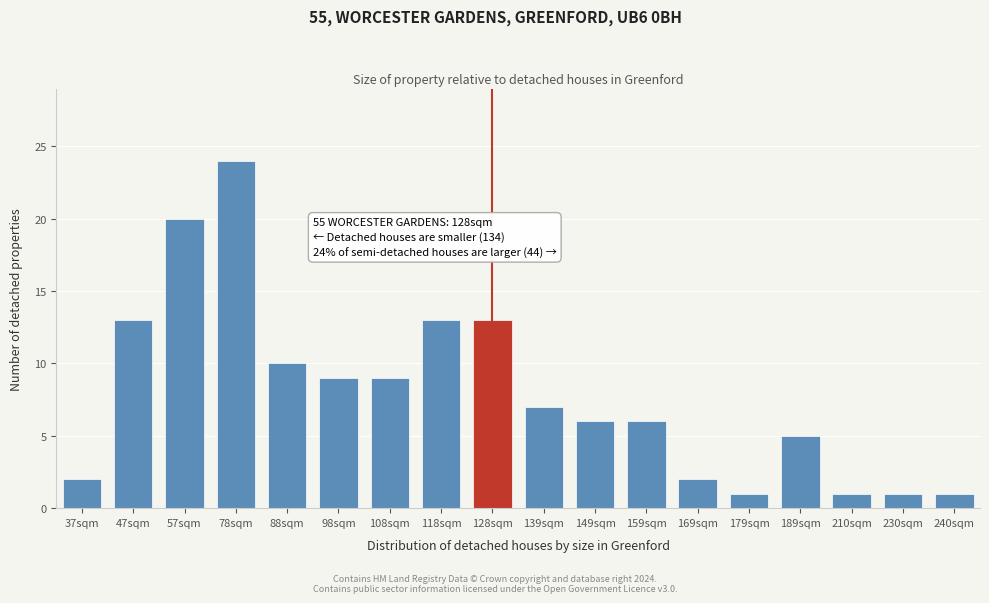

Reading left to right, extract all data points from this chart.

37sqm=2	47sqm=13	57sqm=20	78sqm=24	88sqm=10	98sqm=9	108sqm=9	118sqm=13	128sqm=13	139sqm=7	149sqm=6	159sqm=6	169sqm=2	179sqm=1	189sqm=5	210sqm=1	230sqm=1	240sqm=1